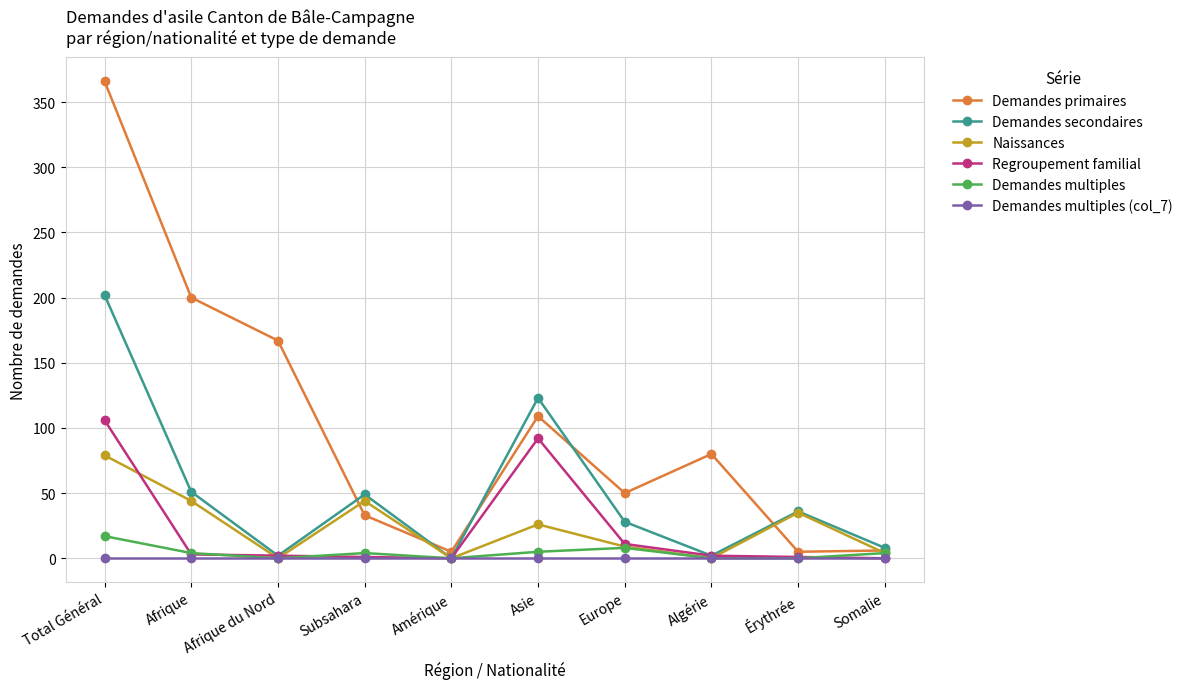

What is the sum of all Demandes primaires values?

1021